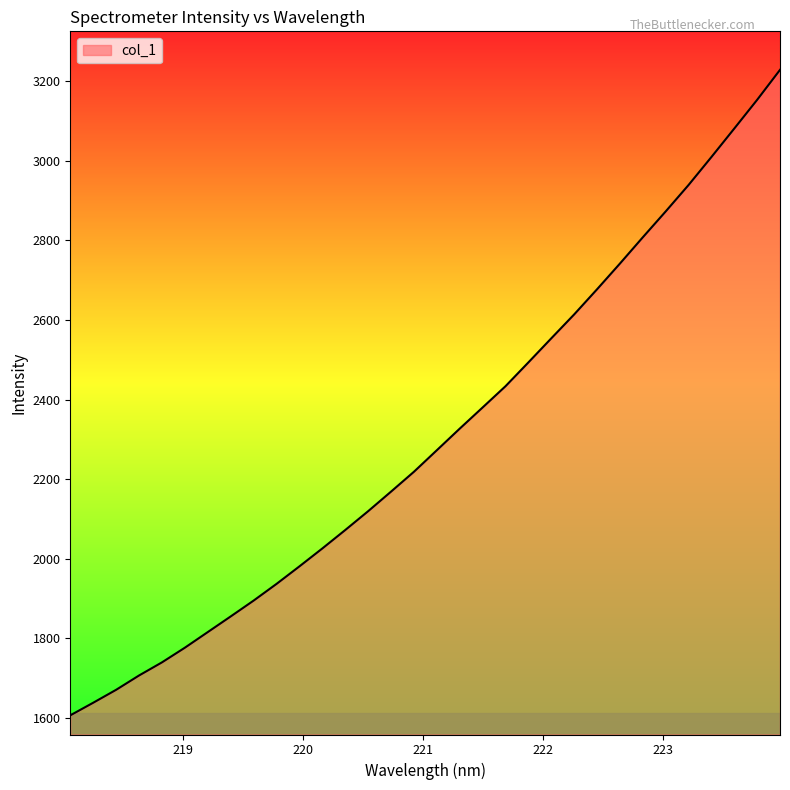

What is the difference between the maximum and minimum values?

1623.2